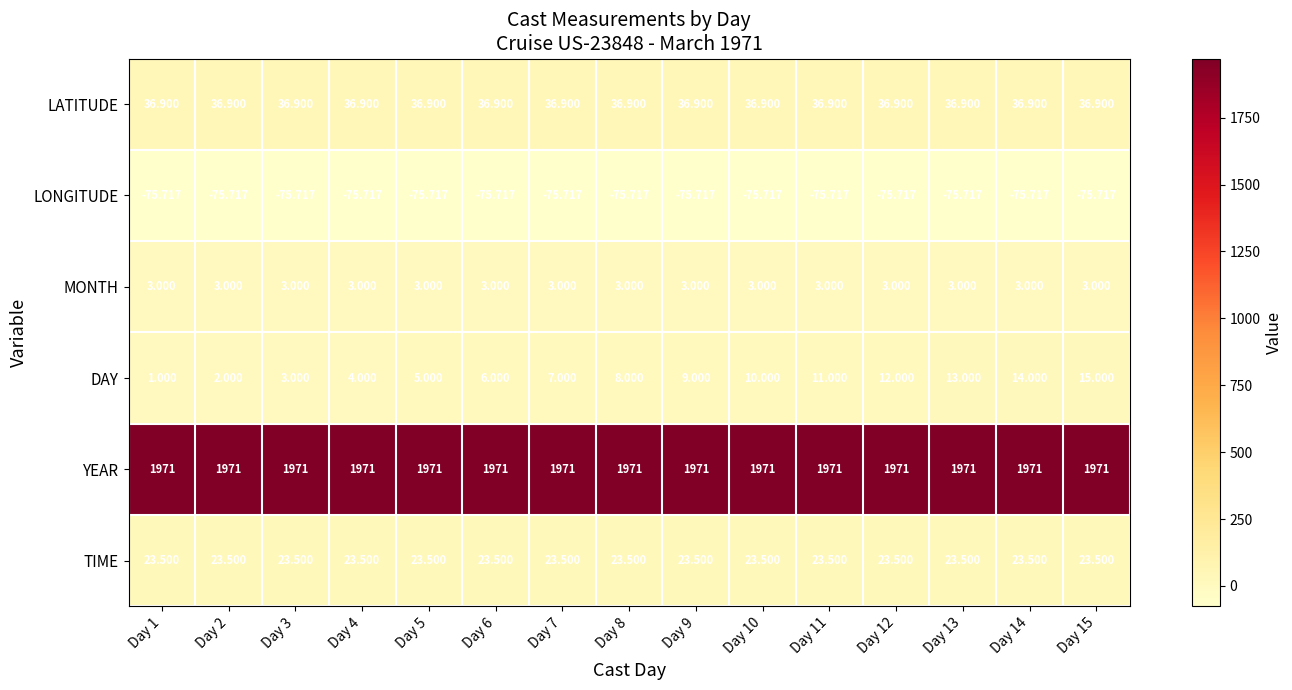

List the series in order of their peak value, highest first.

YEAR, LATITUDE, TIME, DAY, MONTH, LONGITUDE